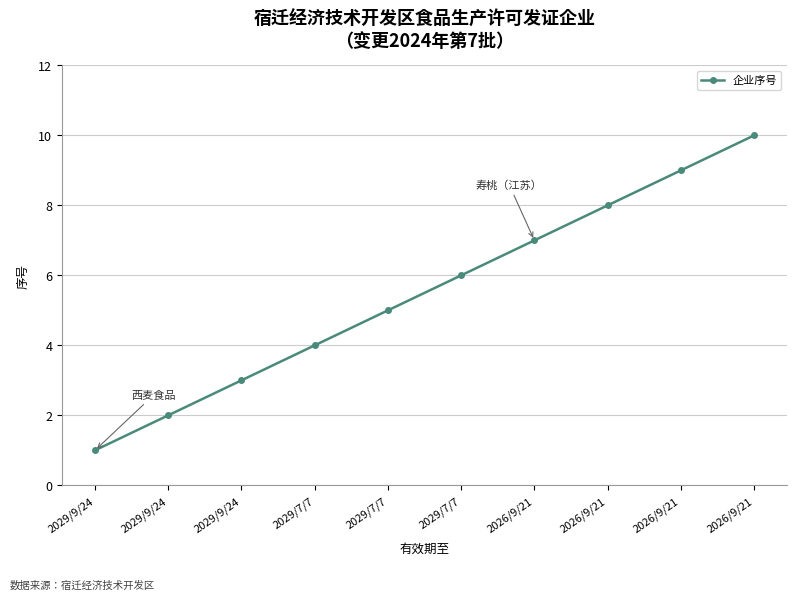

What is the difference between the values at 2029/9/24 and 2029/7/7?

3